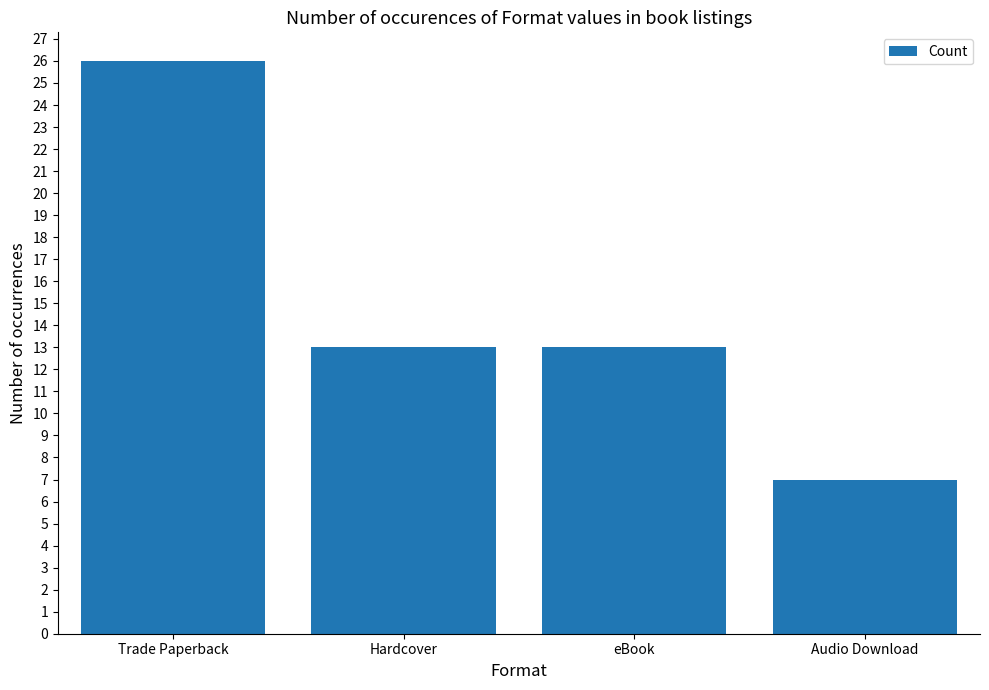

How many distinct data groups are displayed?

1